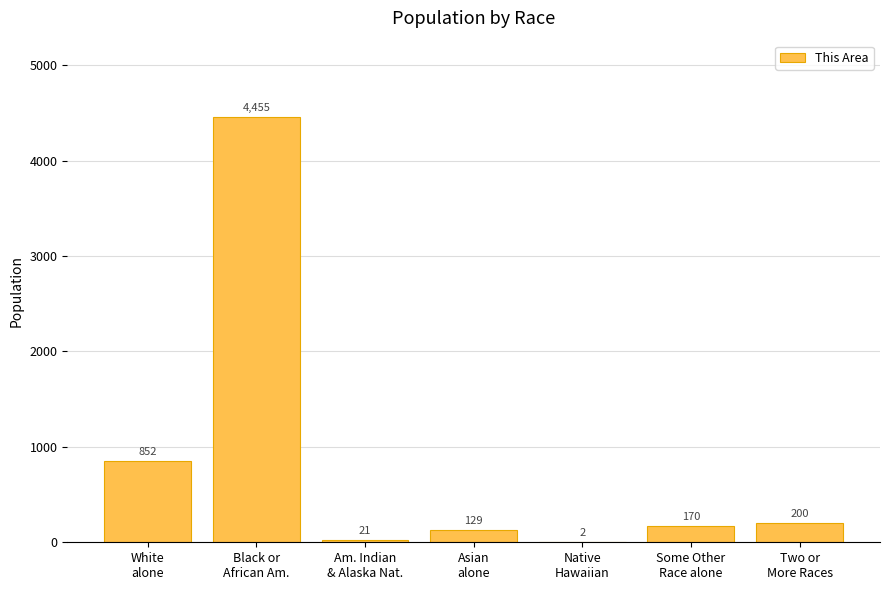

What is the greatest value displayed?

4455